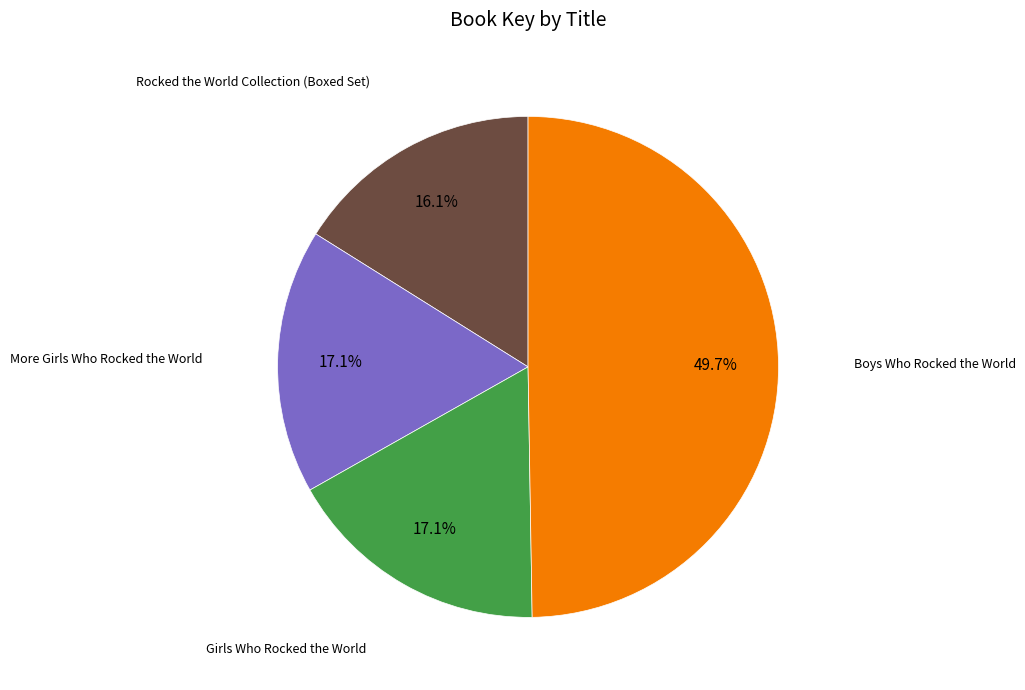

Is there any slice that represents more than half of the pie?

No